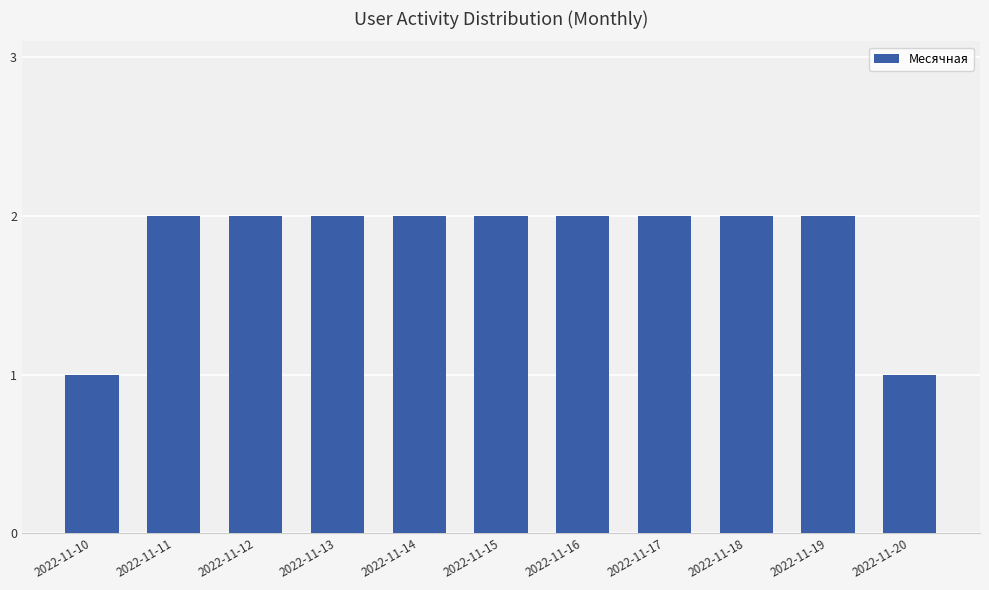

The chart shows a value of 1 at 2022-11-15. True or false?

False